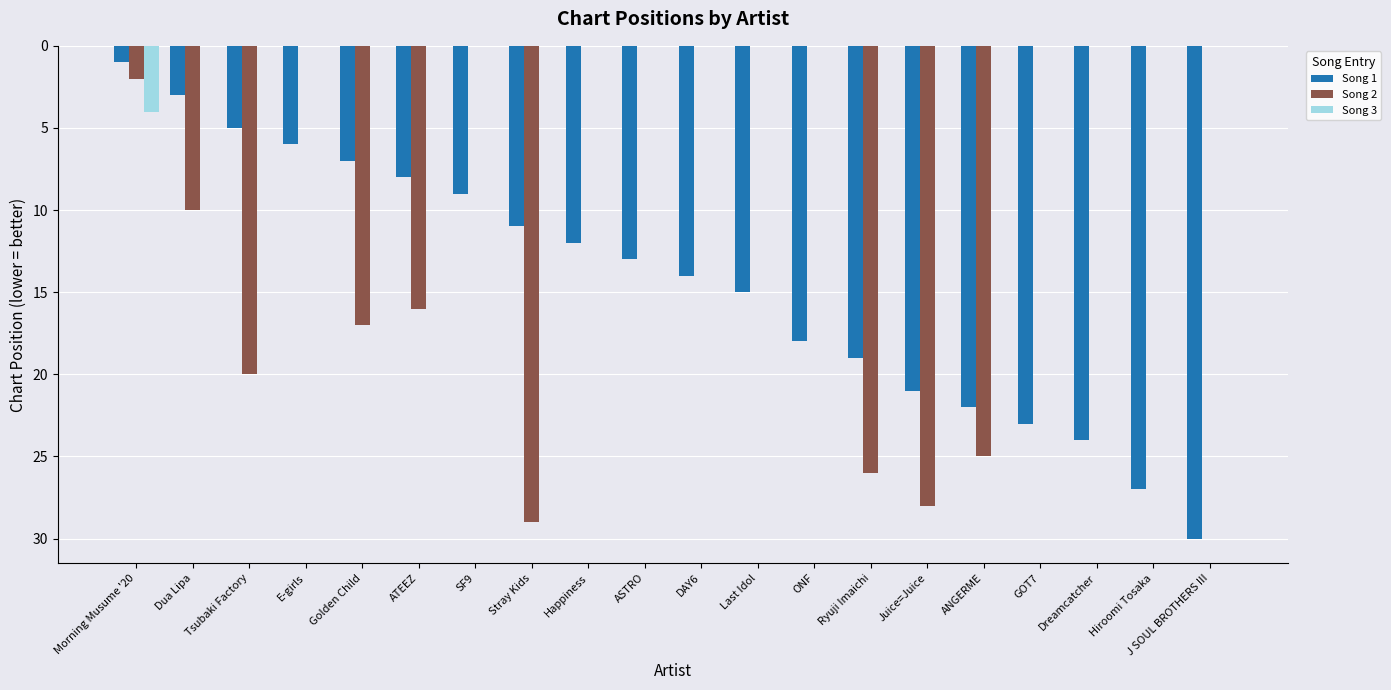

What is the total value across all series at ONF?

18